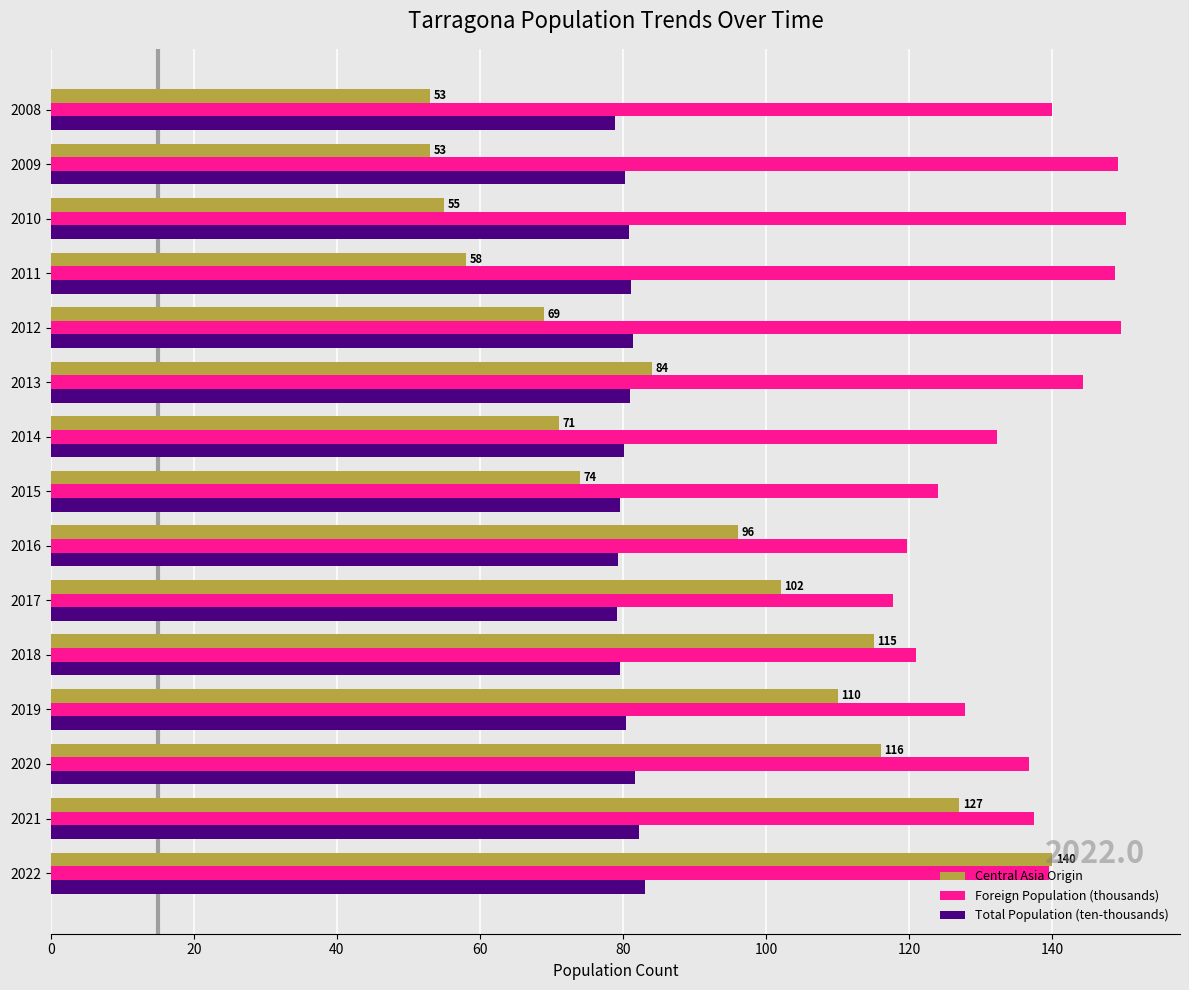

Which series changed the most between 2019 and 2010?

Central Asia Origin